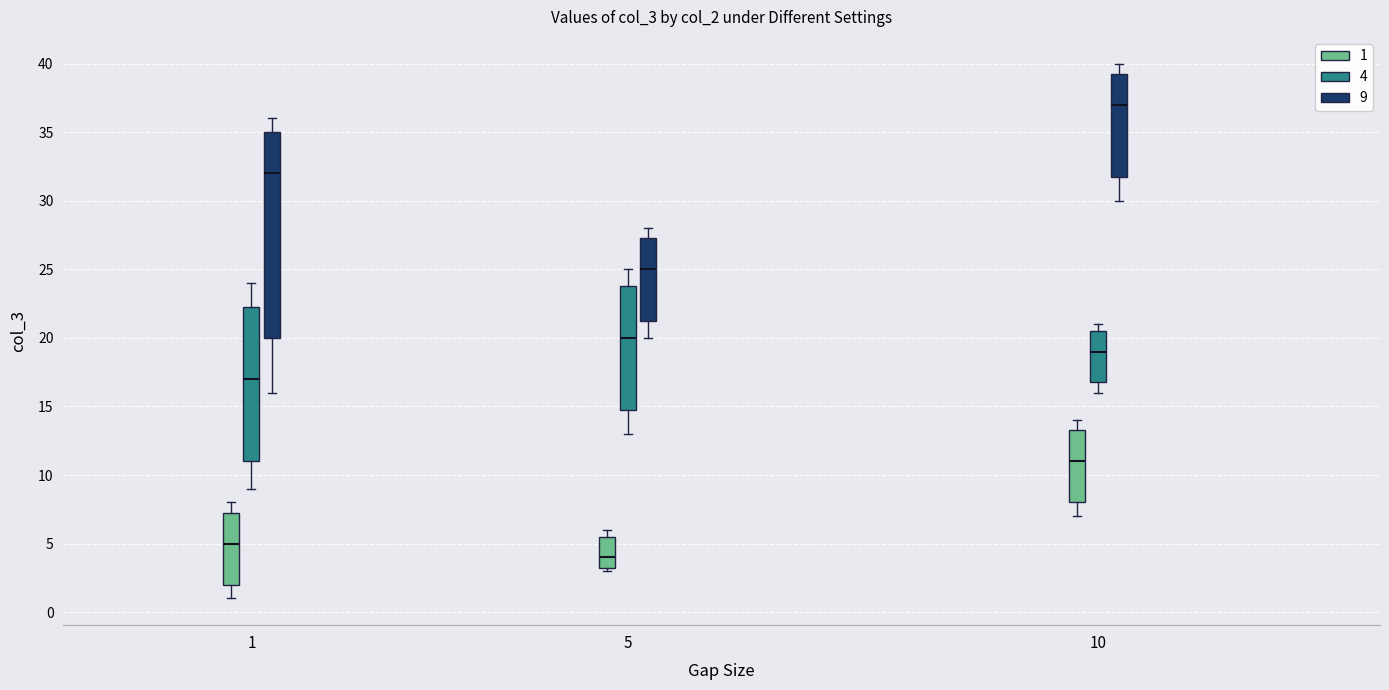

Where does the lower whisker of the box for 10 (4) end on the y-axis? The values are not printed on the chart, so give them approximately, as read against the axis.

16.0